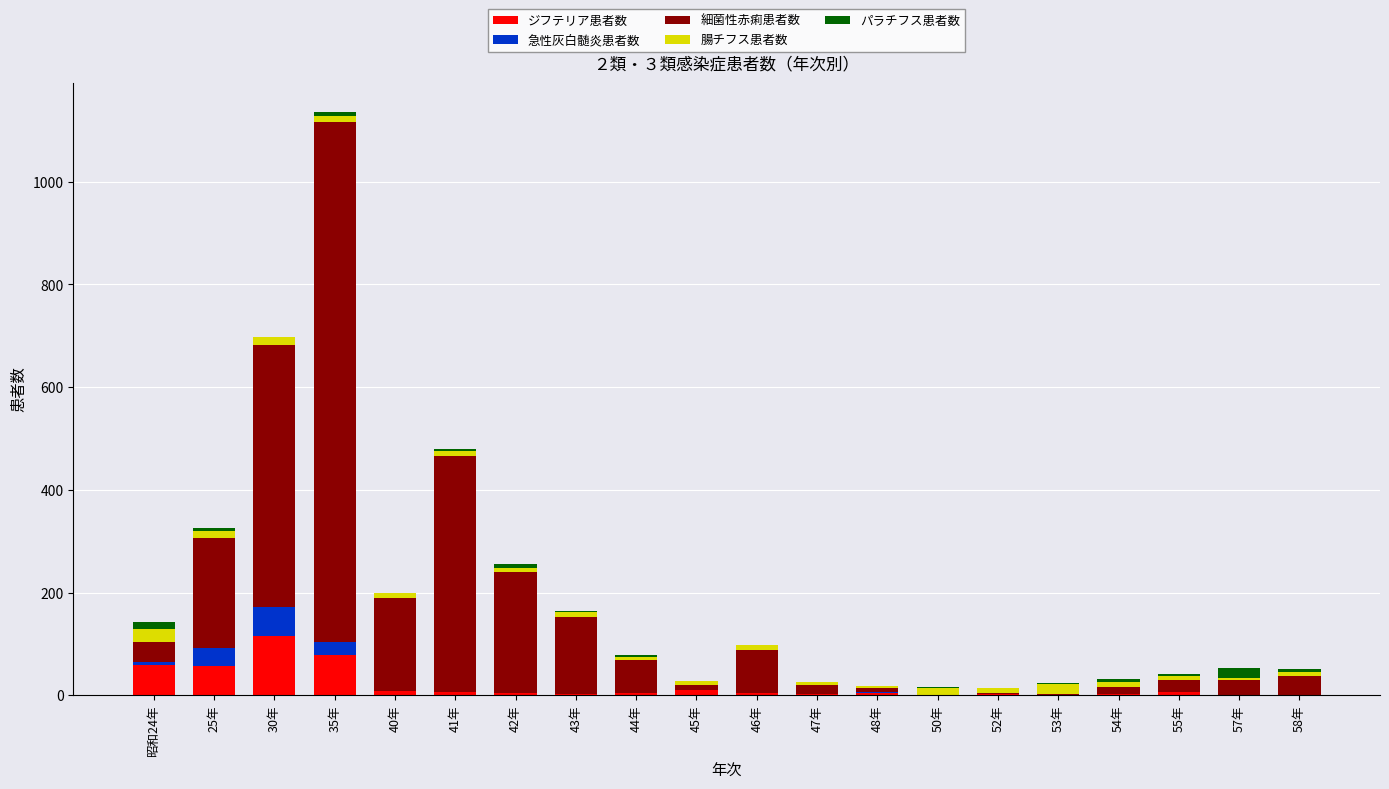

At which category is the sum across all series the highest?

35年